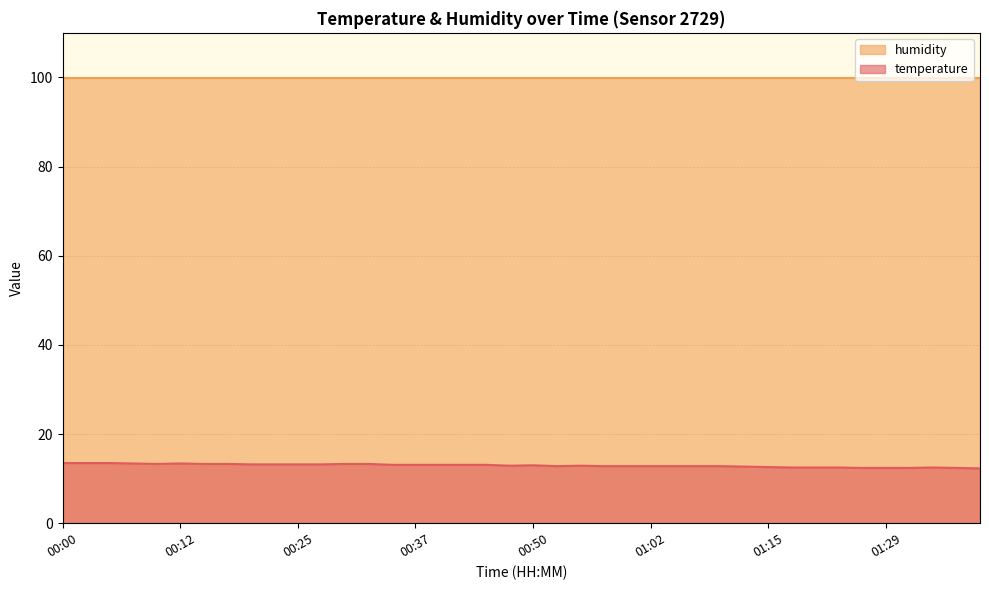

True or false: there are more than 2 points higher than both neighbors.

True